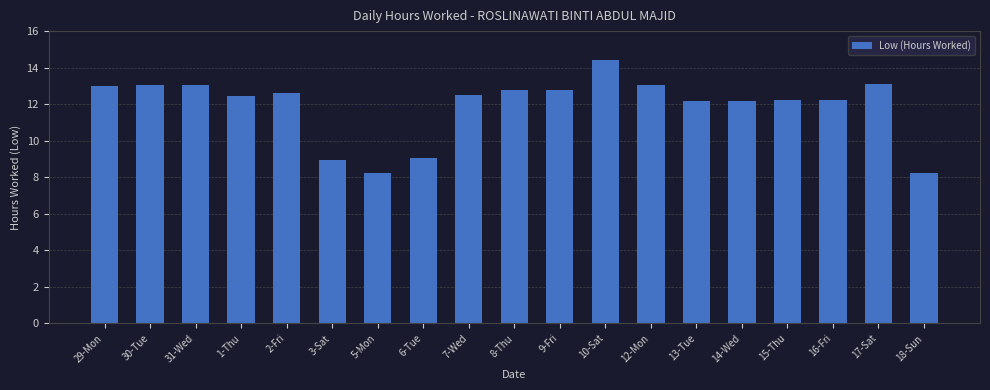

What is the sum of the values at 9-Fri and 14-Wed?

25.0